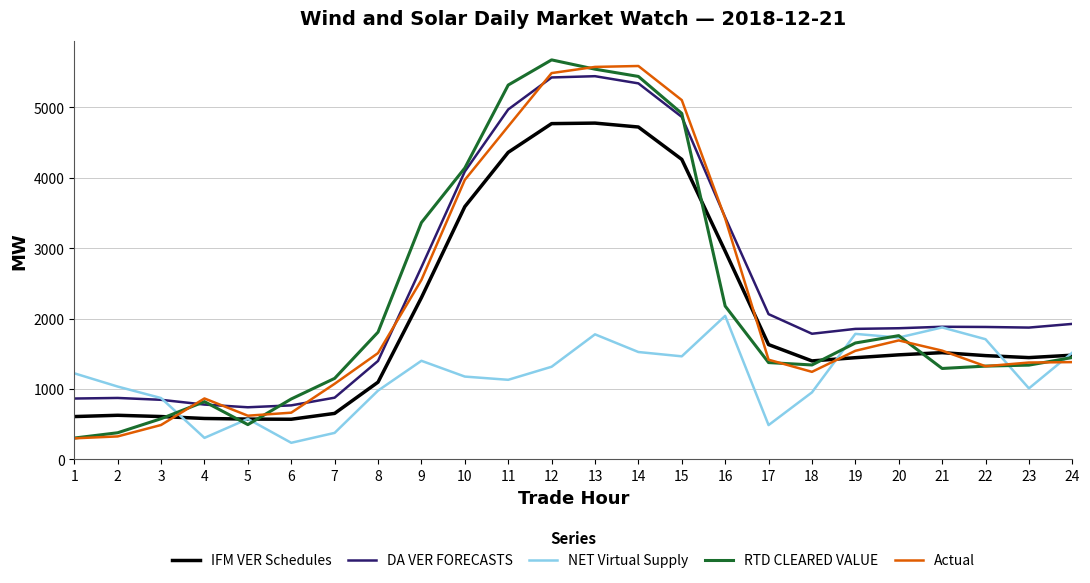

True or false: RTD CLEARED VALUE and IFM VER Schedules cross at least once.

True